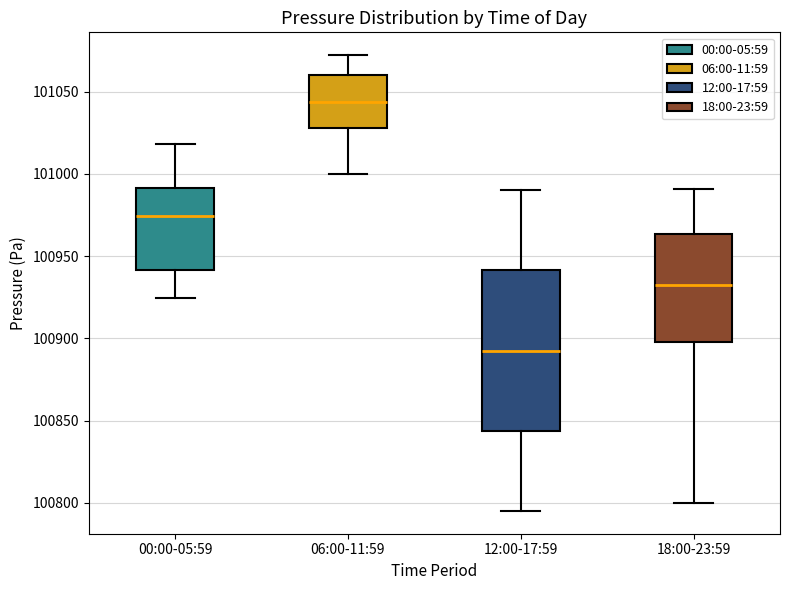

Reading left to right, transcribe this box plot: for each box, give where its median line is, the range the box spans, and where its two whiskers end, as read against the y-axis. The values are not printed on the chart, so give them approximately, as read against the axis.

00:00-05:59: median 100975, box 100940 to 100990, whiskers 100925 to 101020
06:00-11:59: median 101045, box 101030 to 101060, whiskers 101000 to 101070
12:00-17:59: median 100895, box 100845 to 100940, whiskers 100795 to 100990
18:00-23:59: median 100930, box 100900 to 100965, whiskers 100800 to 100990